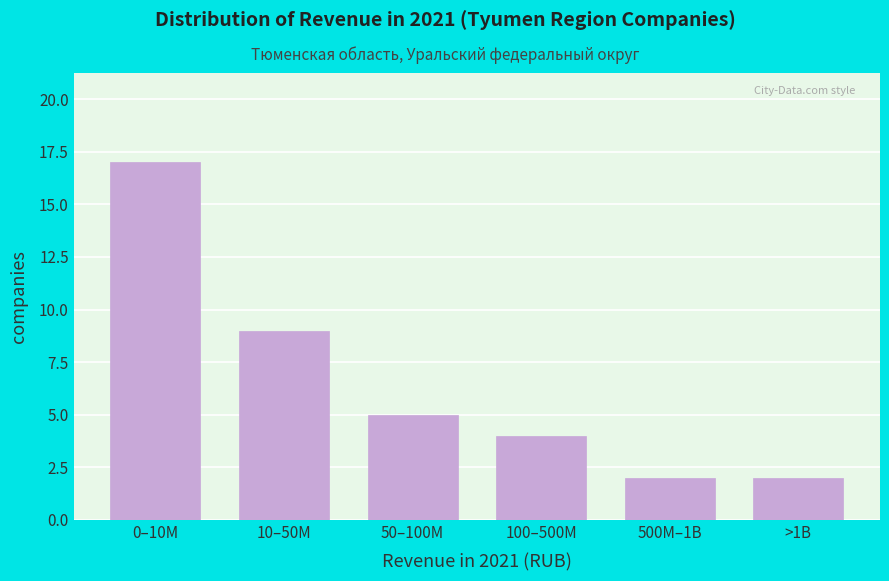

Reading left to right, list all the values displayed in this chart.

0–10M=17	10–50M=9	50–100M=5	100–500M=4	500M–1B=2	>1B=2